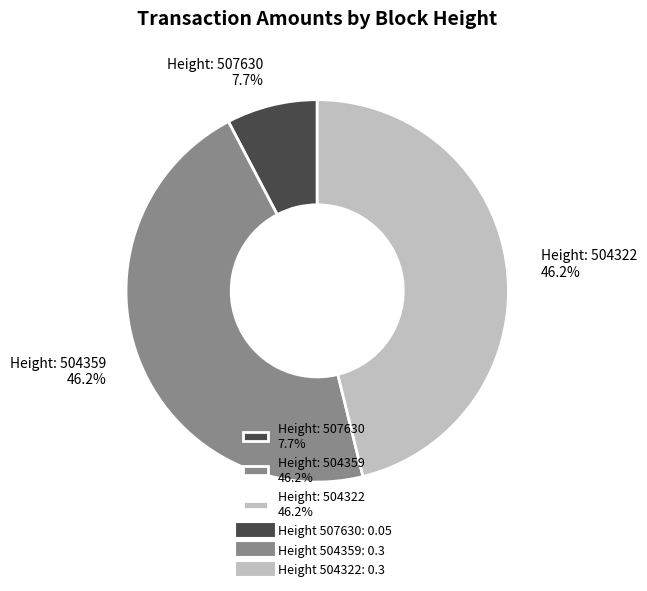

How many slices are in this pie chart?

3